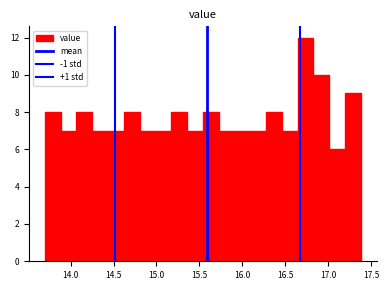

Read against the x-axis, roughly where is the centre of the tallest bar?

16.75